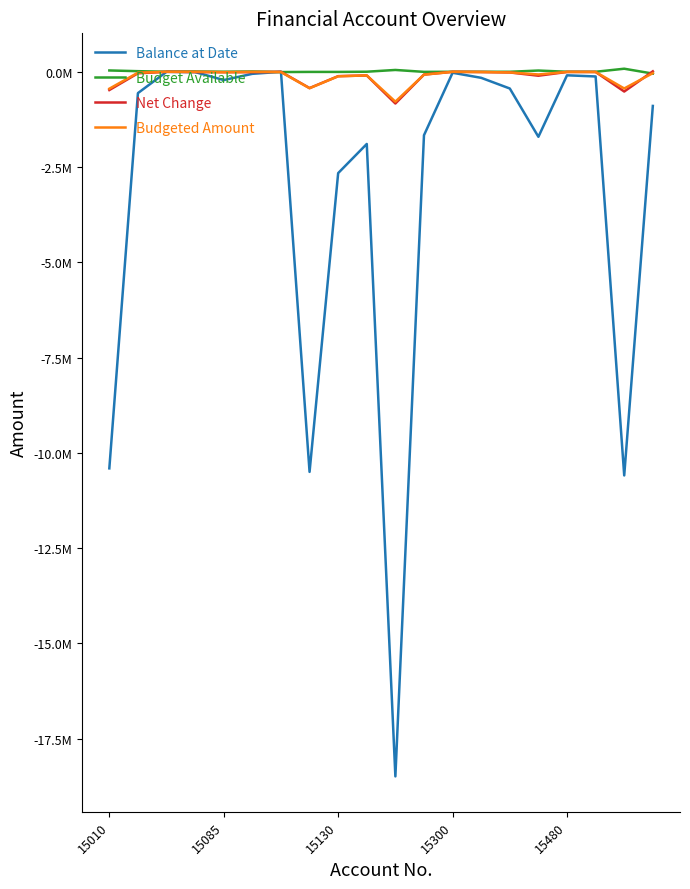

What are all the series names shown in the legend?

Balance at Date, Budget Available, Net Change, Budgeted Amount